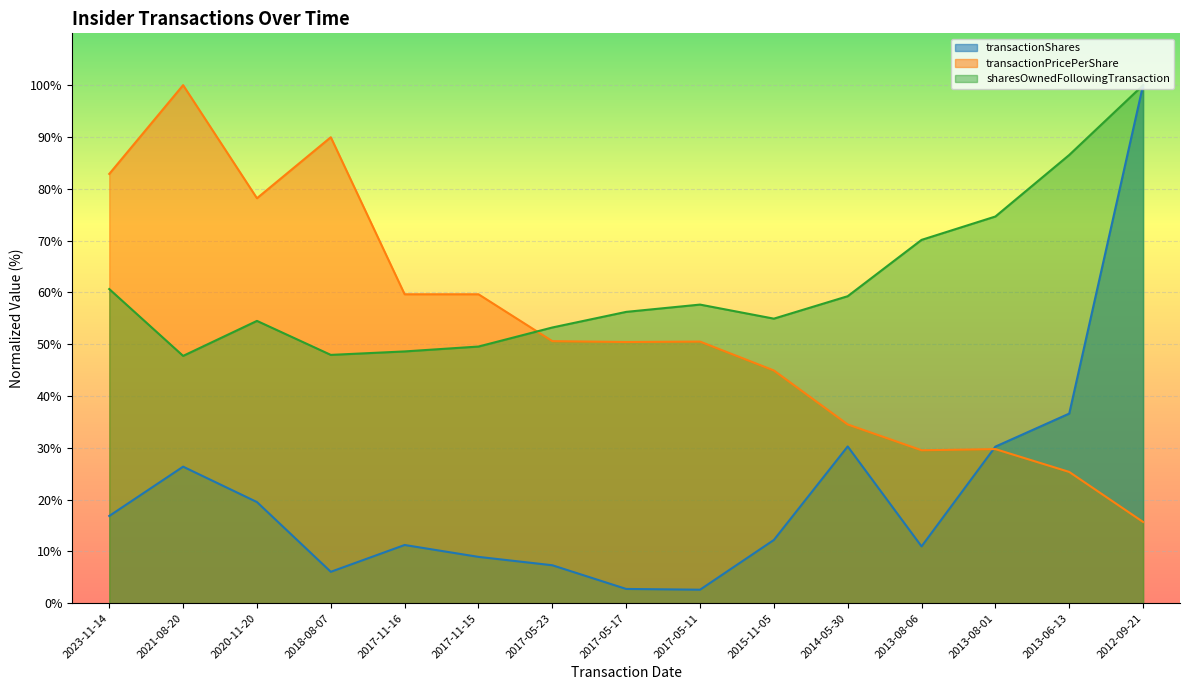

What is the difference between the transactionShares values at 2017-11-15 and 2017-05-11?

6.3